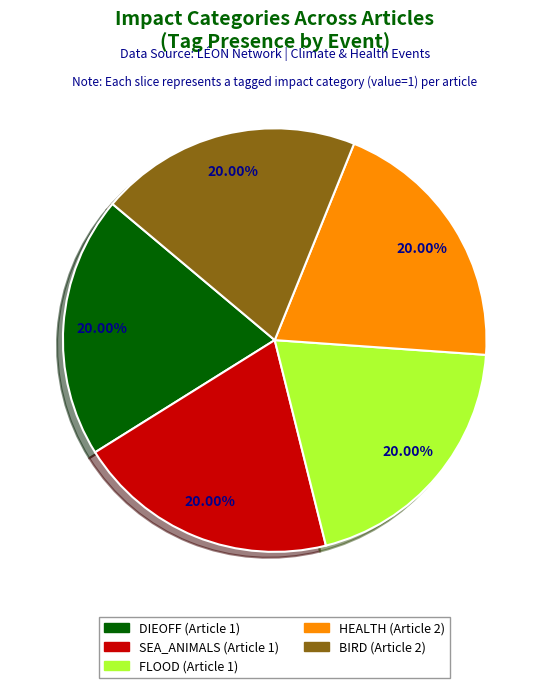

Does any single category account for the majority?

No